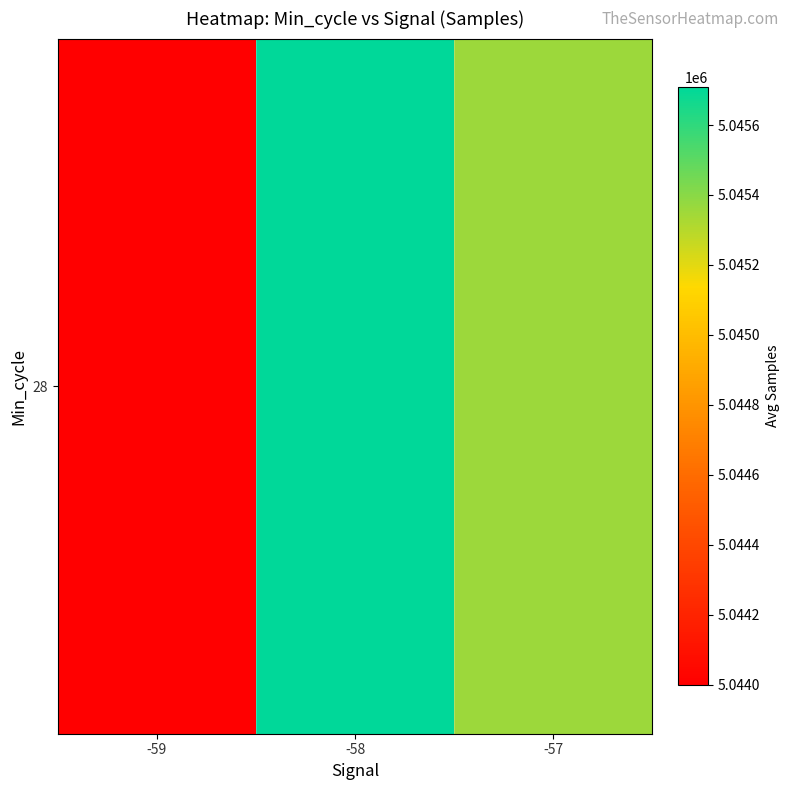

What is the sum of all values?

15135062.4